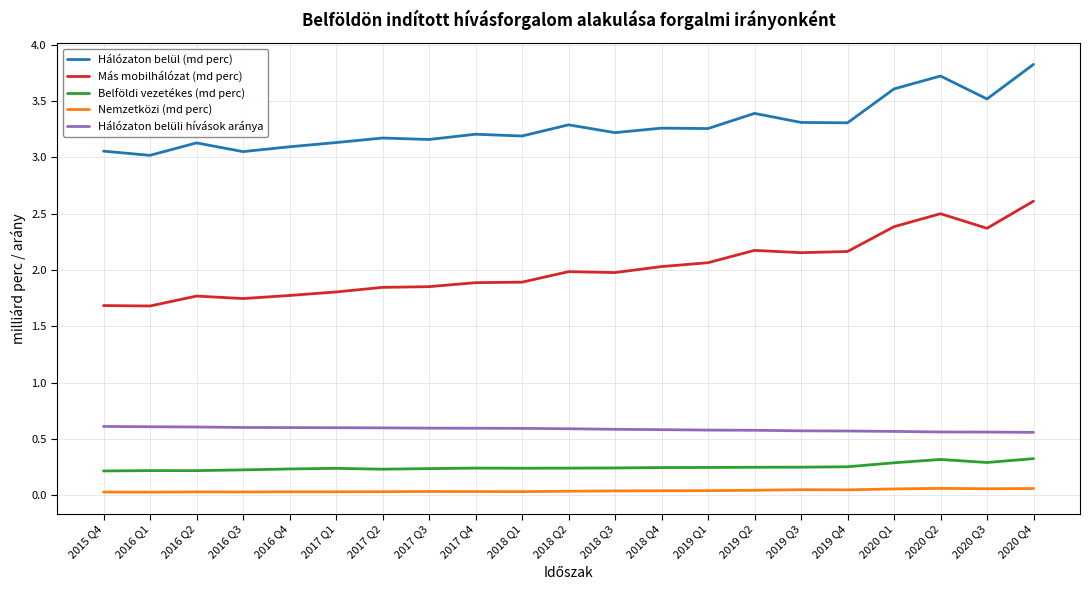

True or false: Nemzetközi (md perc) and Hálózaton belül (md perc) cross at least once.

False